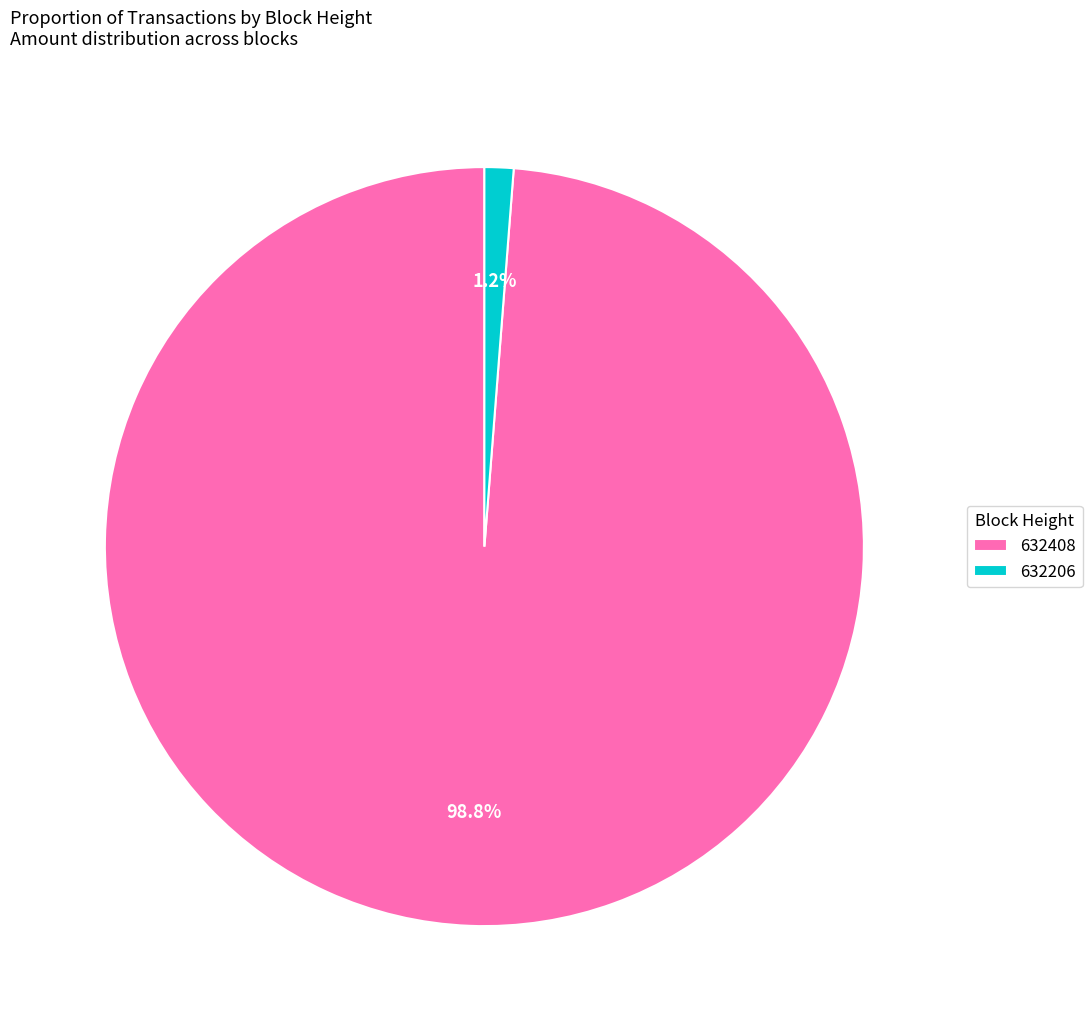

To the nearest percent, what is the difference between the 632408 and 632206 slice percentages?

98%